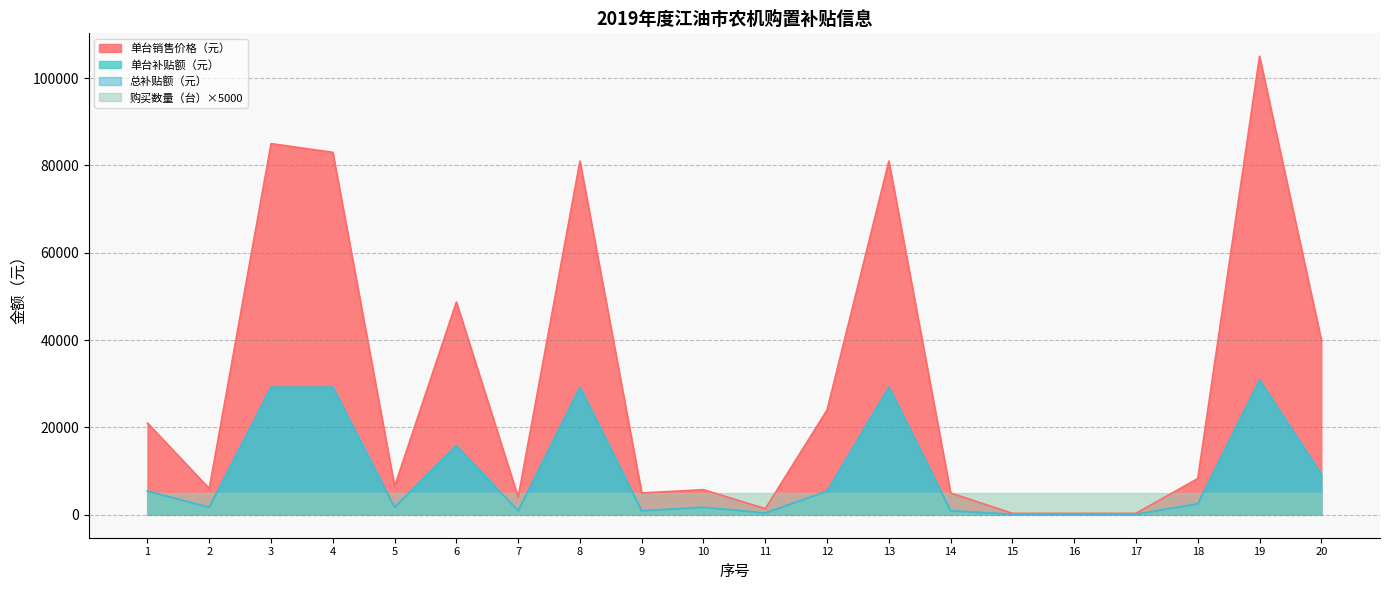

True or false: 总补贴额（元） has a value of 29200 at 13.

True